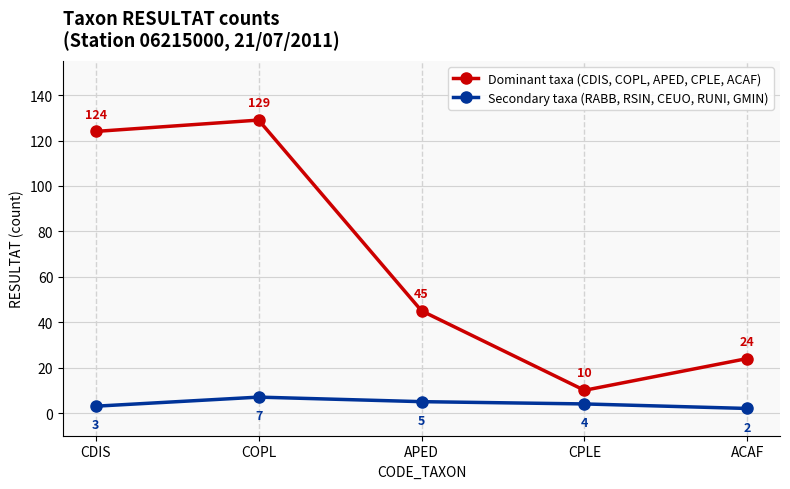

At which category is the sum across all series the highest?

COPL